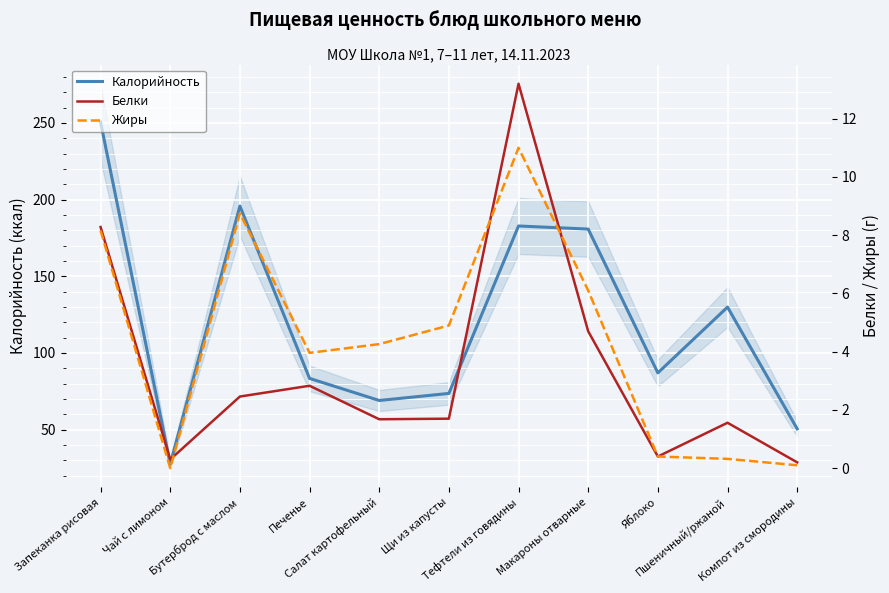

Between Щи из капусты and Бутерброд с маслом, which is larger?

Бутерброд с маслом